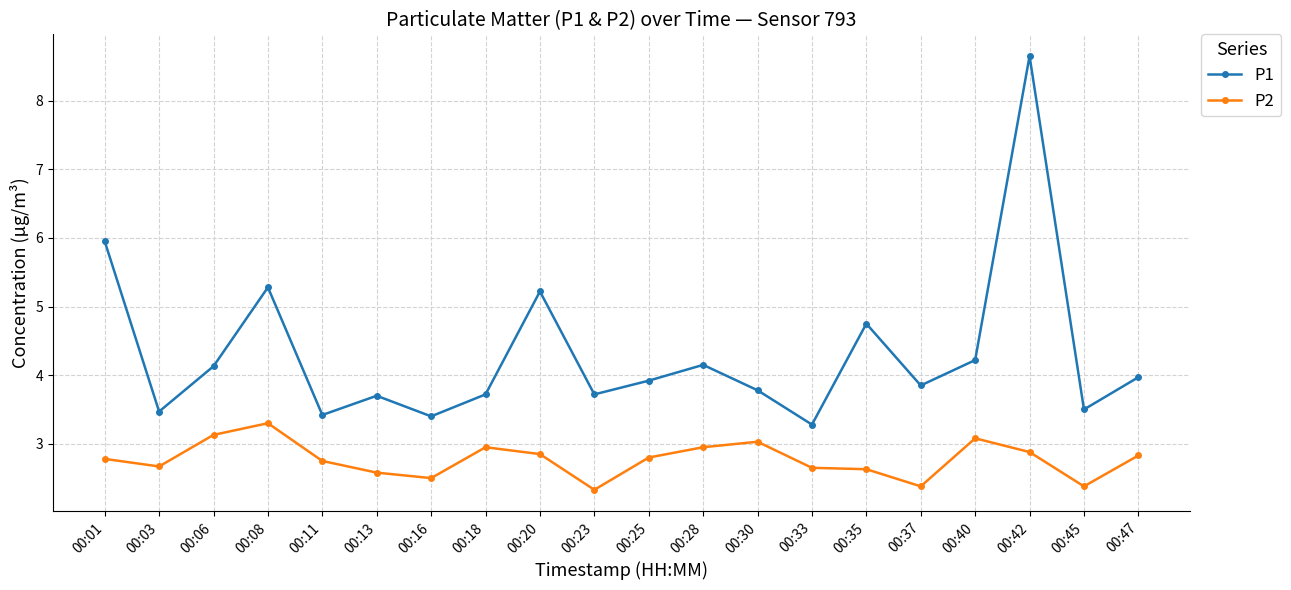

True or false: P2 and P1 cross at least once.

False